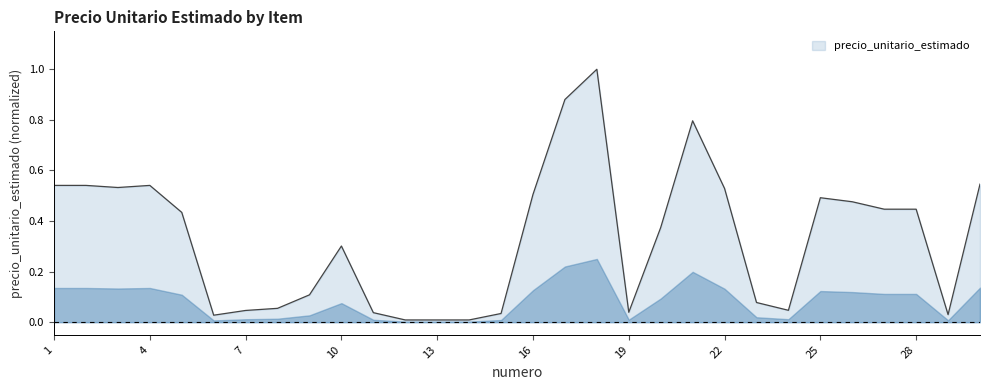

What is the difference between the maximum and minimum values?

1.0